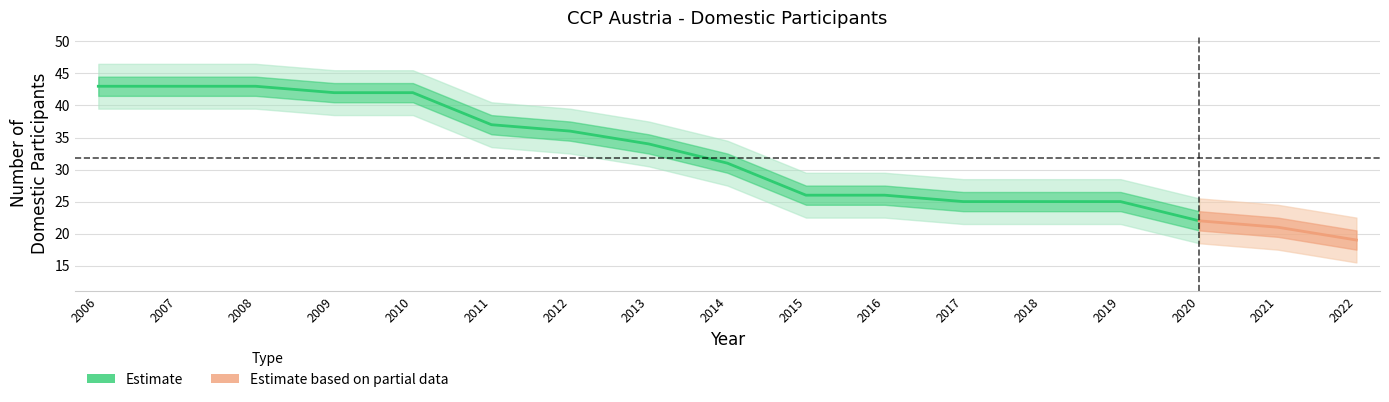

What is the change in value from 2009 to 2011?

-5